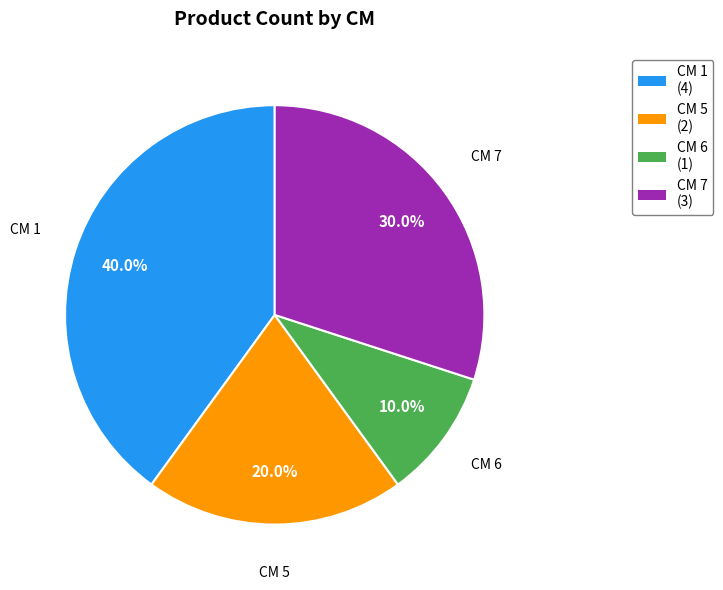

Is there a majority slice in this chart?

No